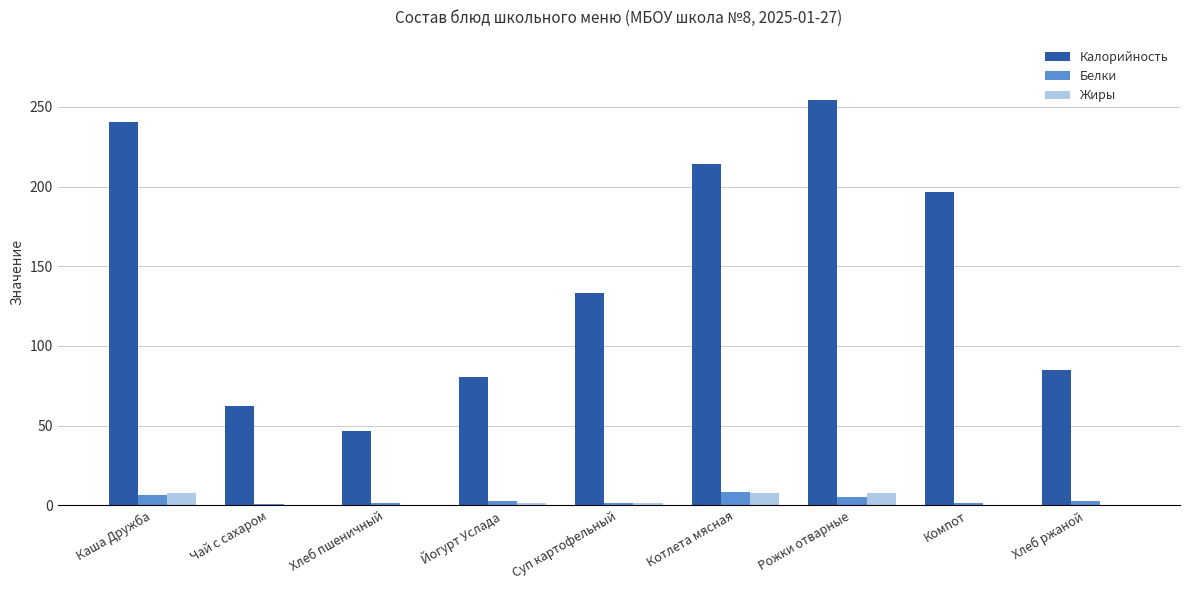

The Жиры series shows 7.7 at Котлета мясная. True or false?

True